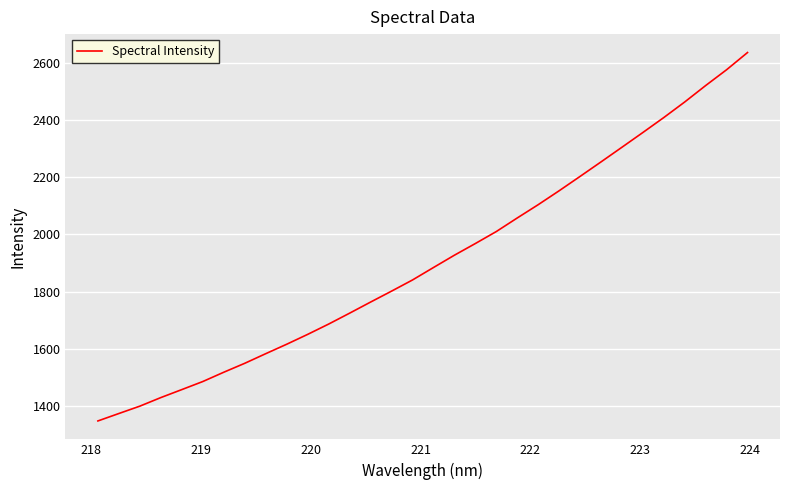

What is the minimum value shown in the chart?

1346.9